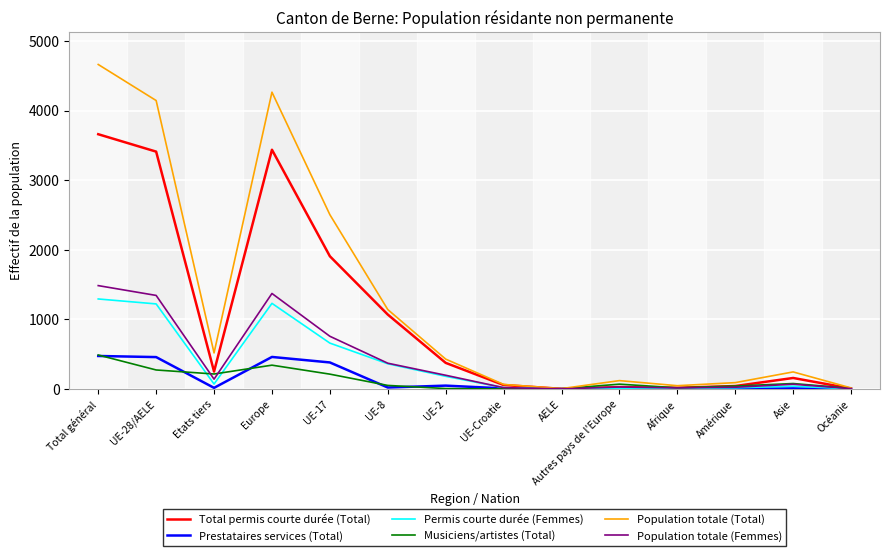

What is the greatest value displayed?

4662